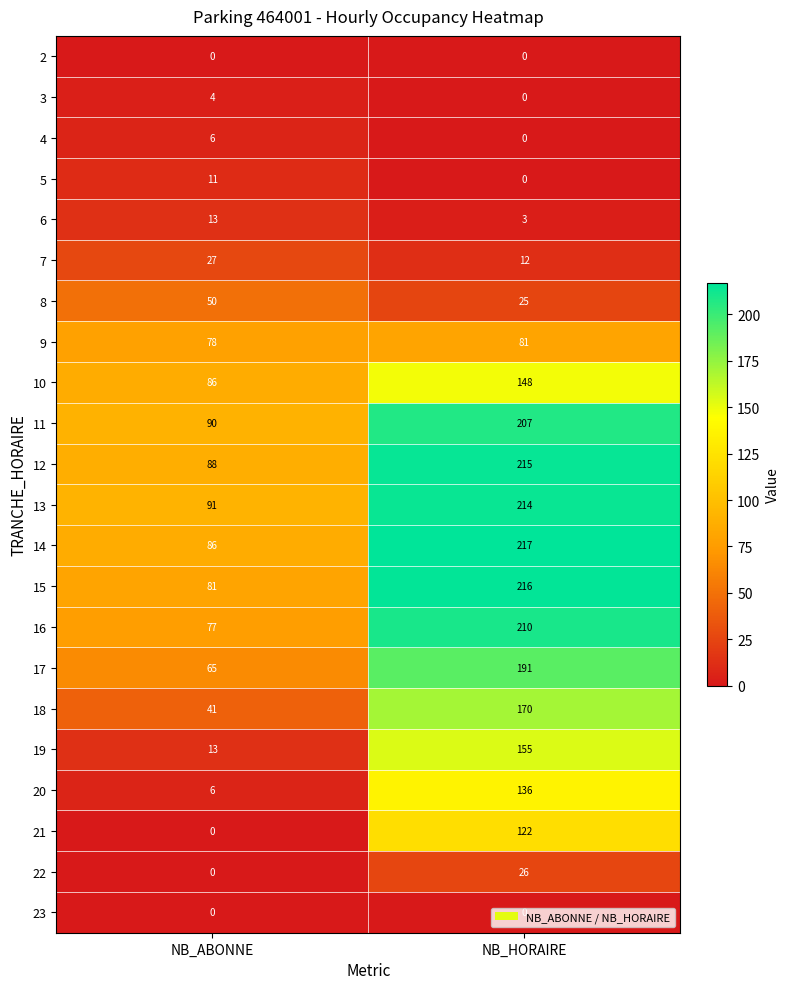

What is the sum of the 6 values at NB_ABONNE and NB_HORAIRE?

16